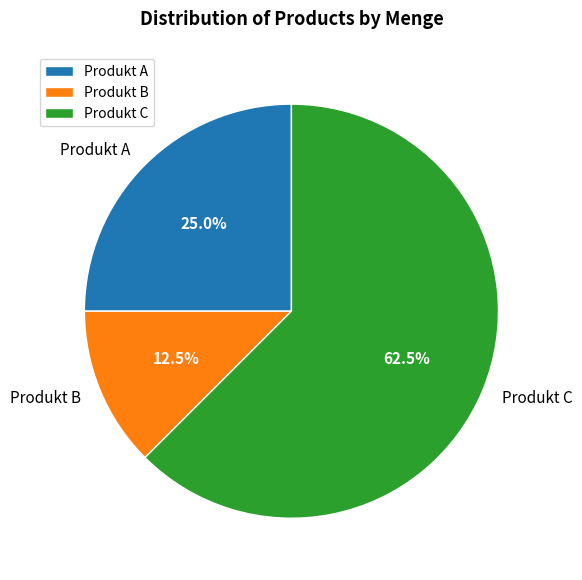

Rank the categories by value from highest to lowest.

Produkt C, Produkt A, Produkt B